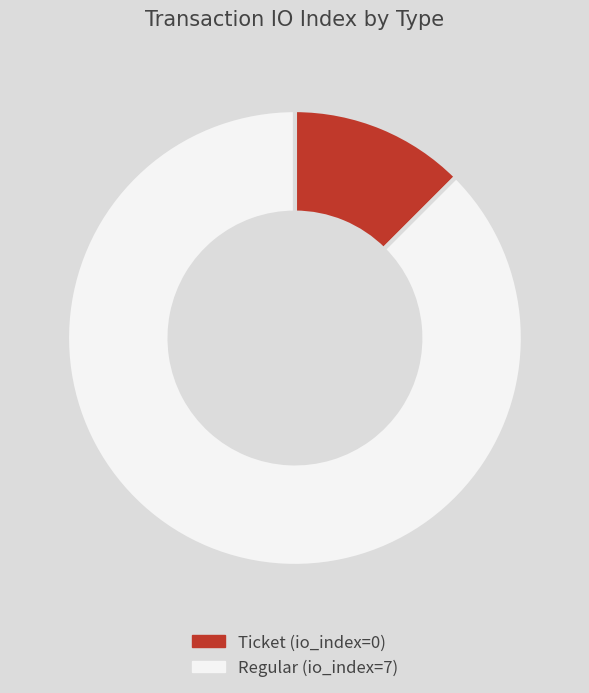

Is there a majority slice in this chart?

Yes